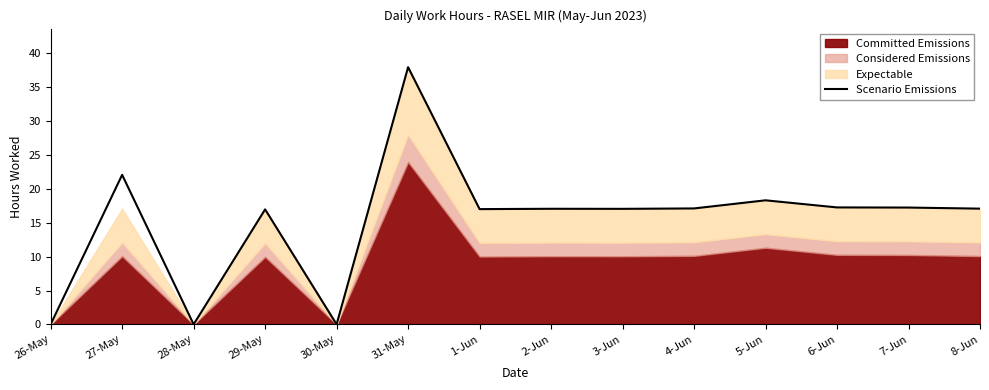

What is the change in value from 27-May to 4-Jun?

-5.0